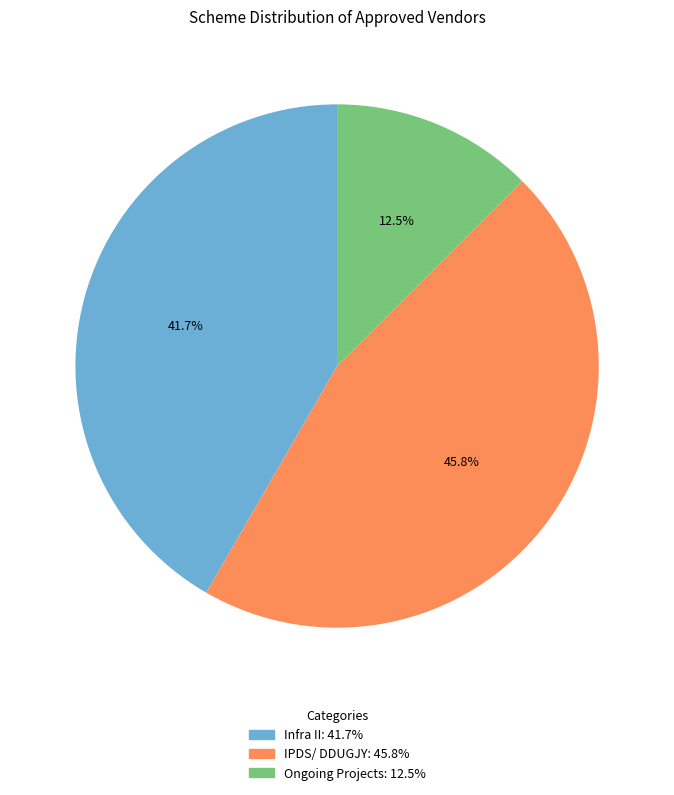

What is the ratio of the value at Infra II to the value at Ongoing Projects?

3.3